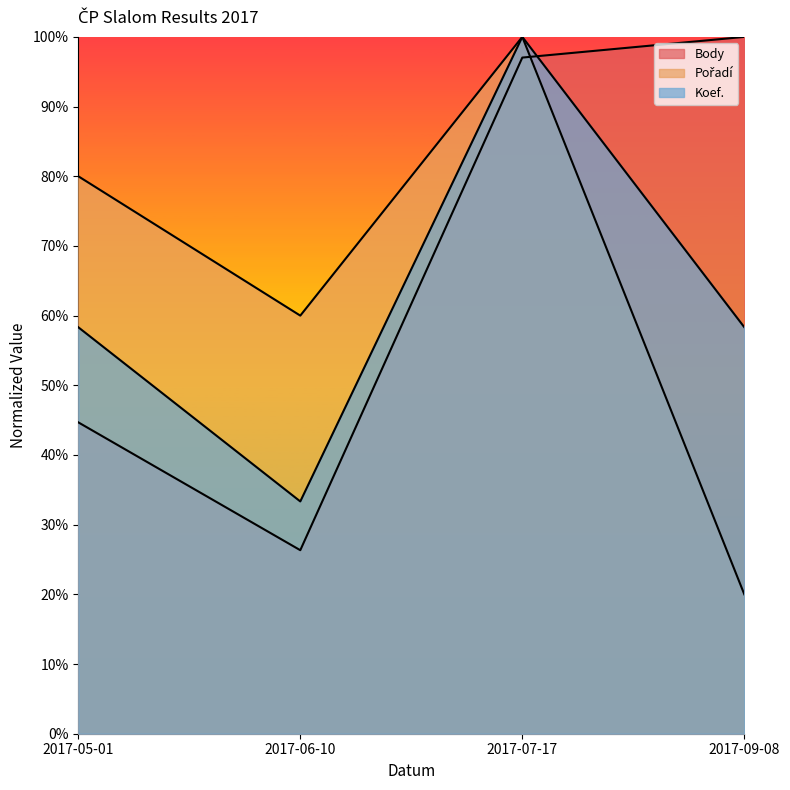

The Koef. series shows 100.0 at 2017-07-17. True or false?

True